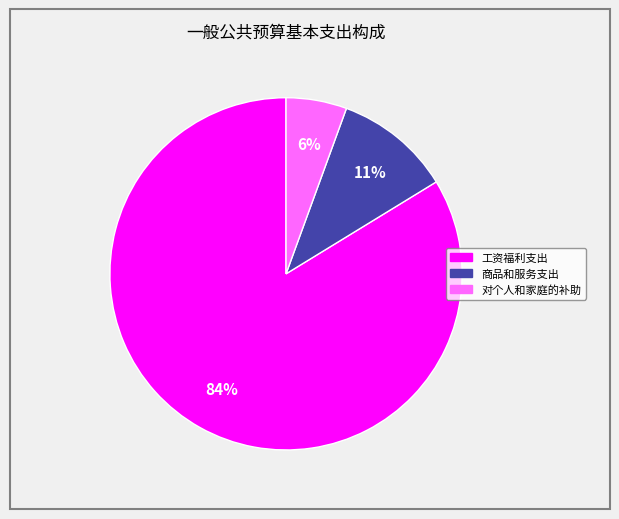

Does 对个人和家庭的补助 represent more than half of the total?

No